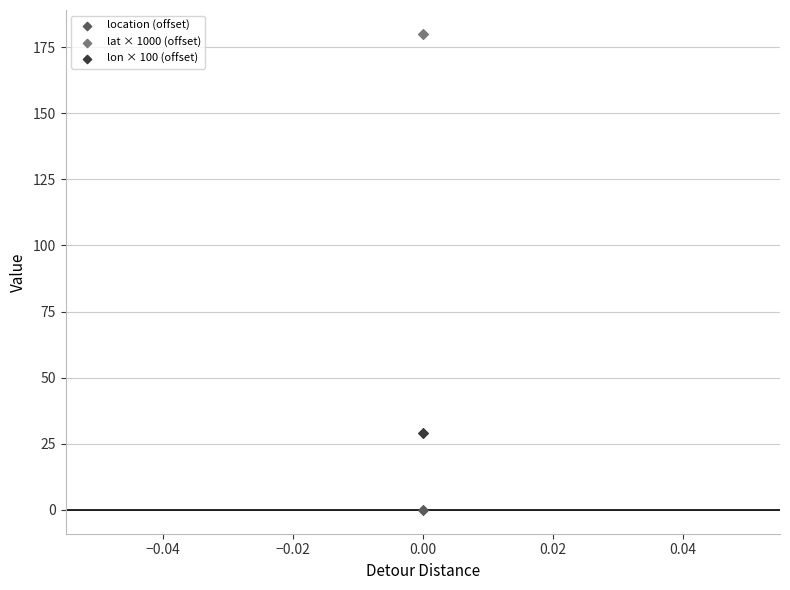

What are all the series names shown in the legend?

location (offset), lat × 1000 (offset), lon × 100 (offset)